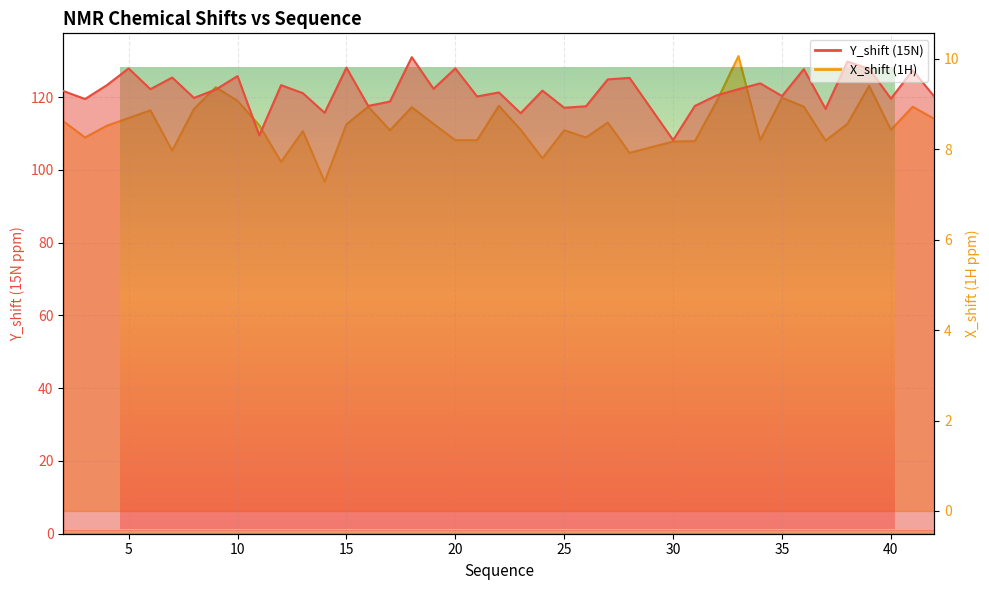

Where does the Y_shift series first go above 121?

2